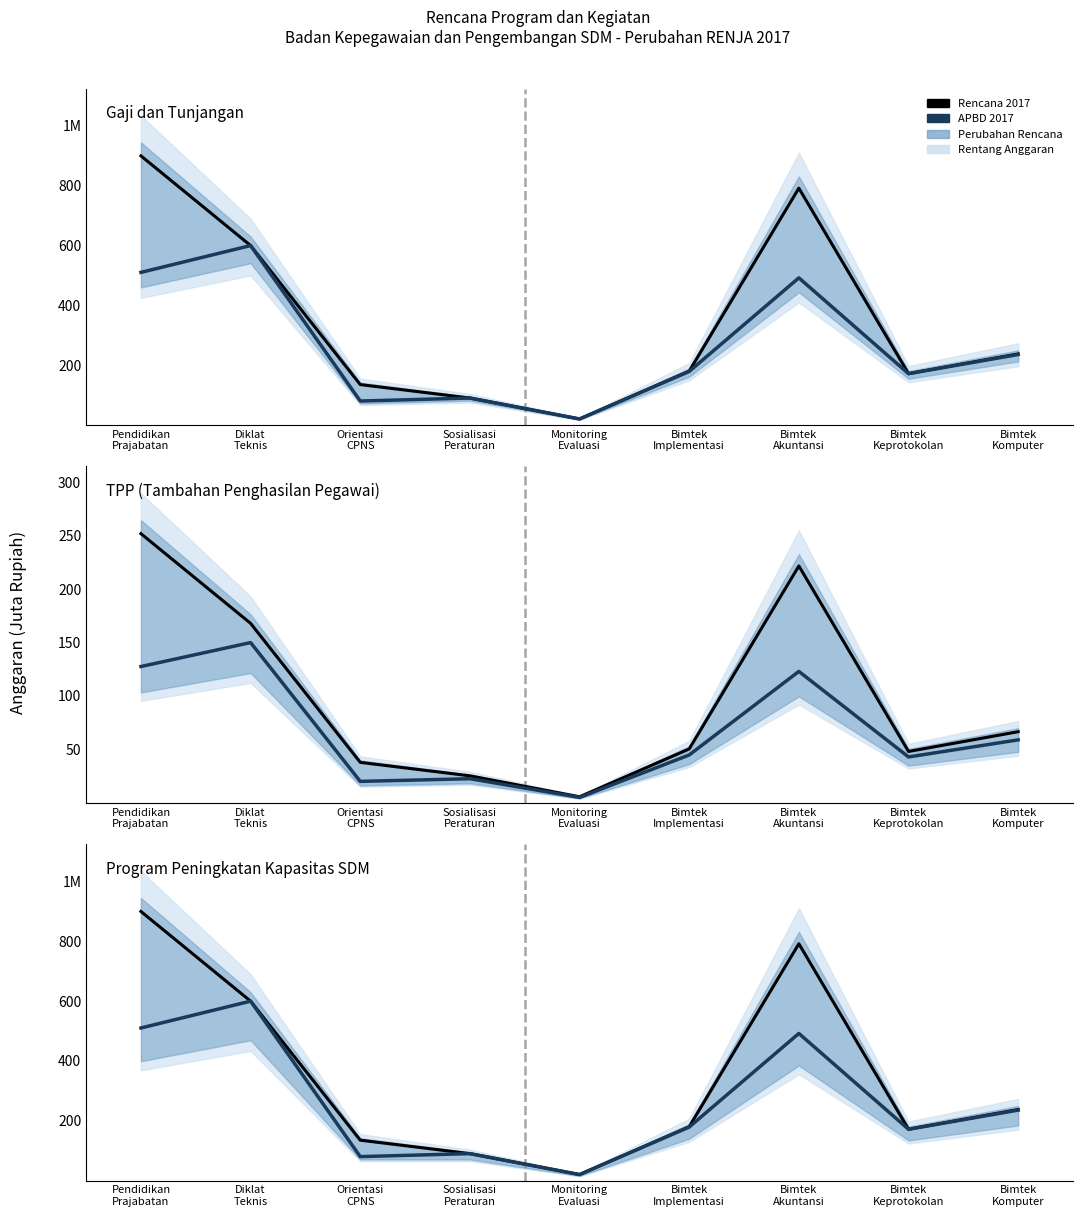

How many categories are shown in the chart?

9